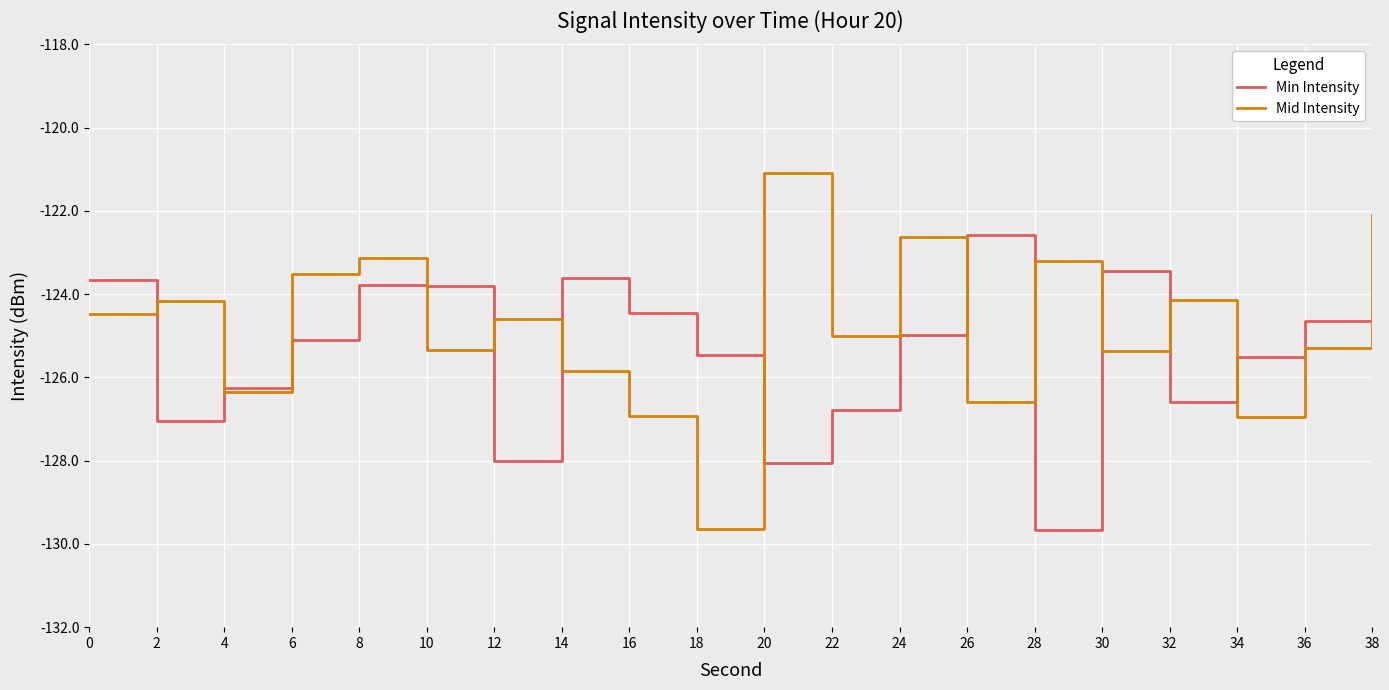

What is the lowest value of the Min Intensity series?

-129.7